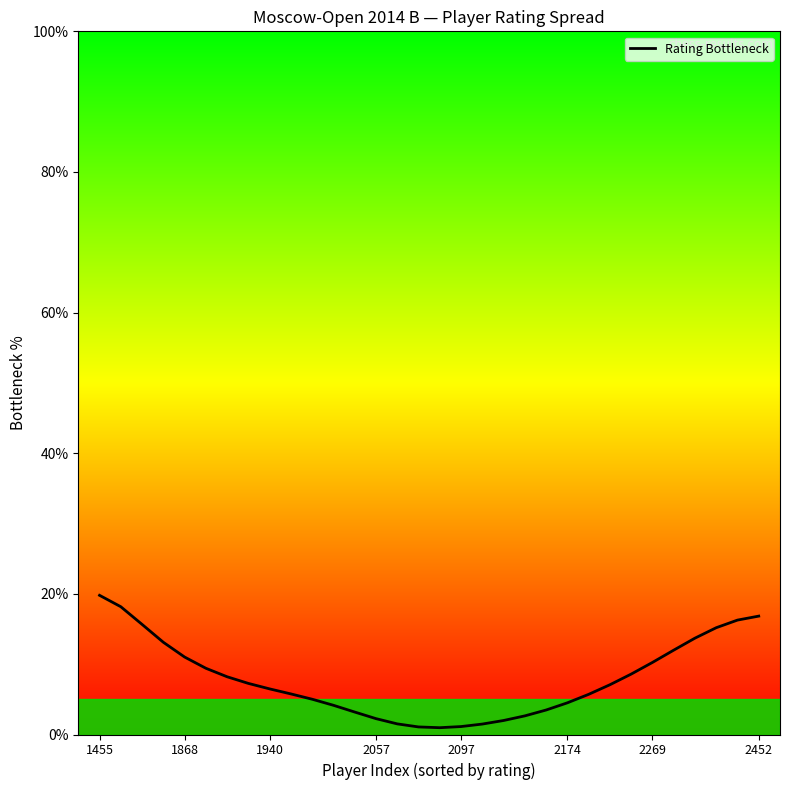

How many distinct data groups are displayed?

1